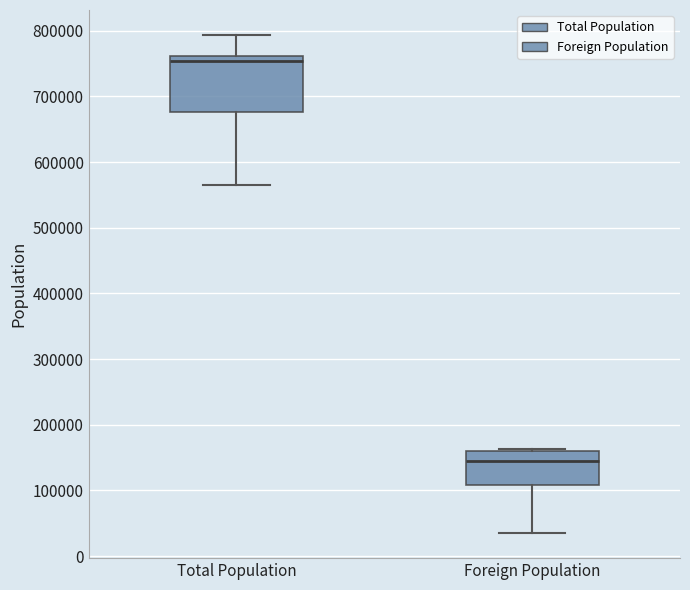

Which box is the tallest, from its lower edge to its upper edge?

Total Population